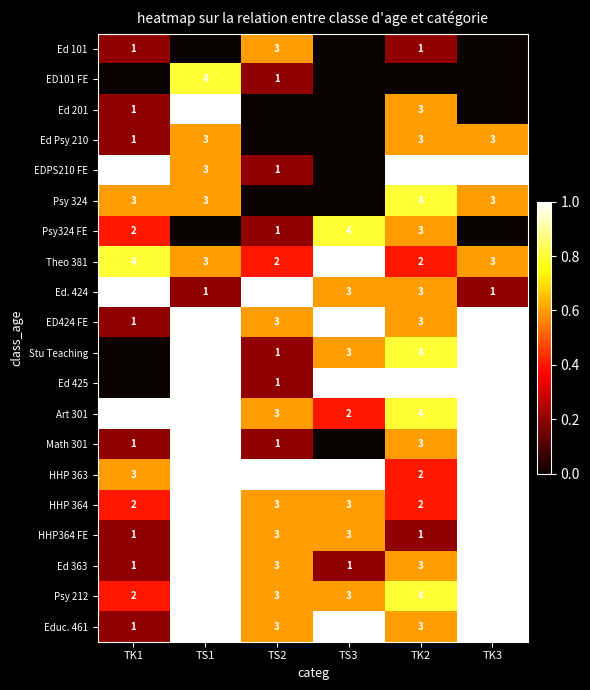

Is it true that Psy 212 equals 8 at TK3?

False